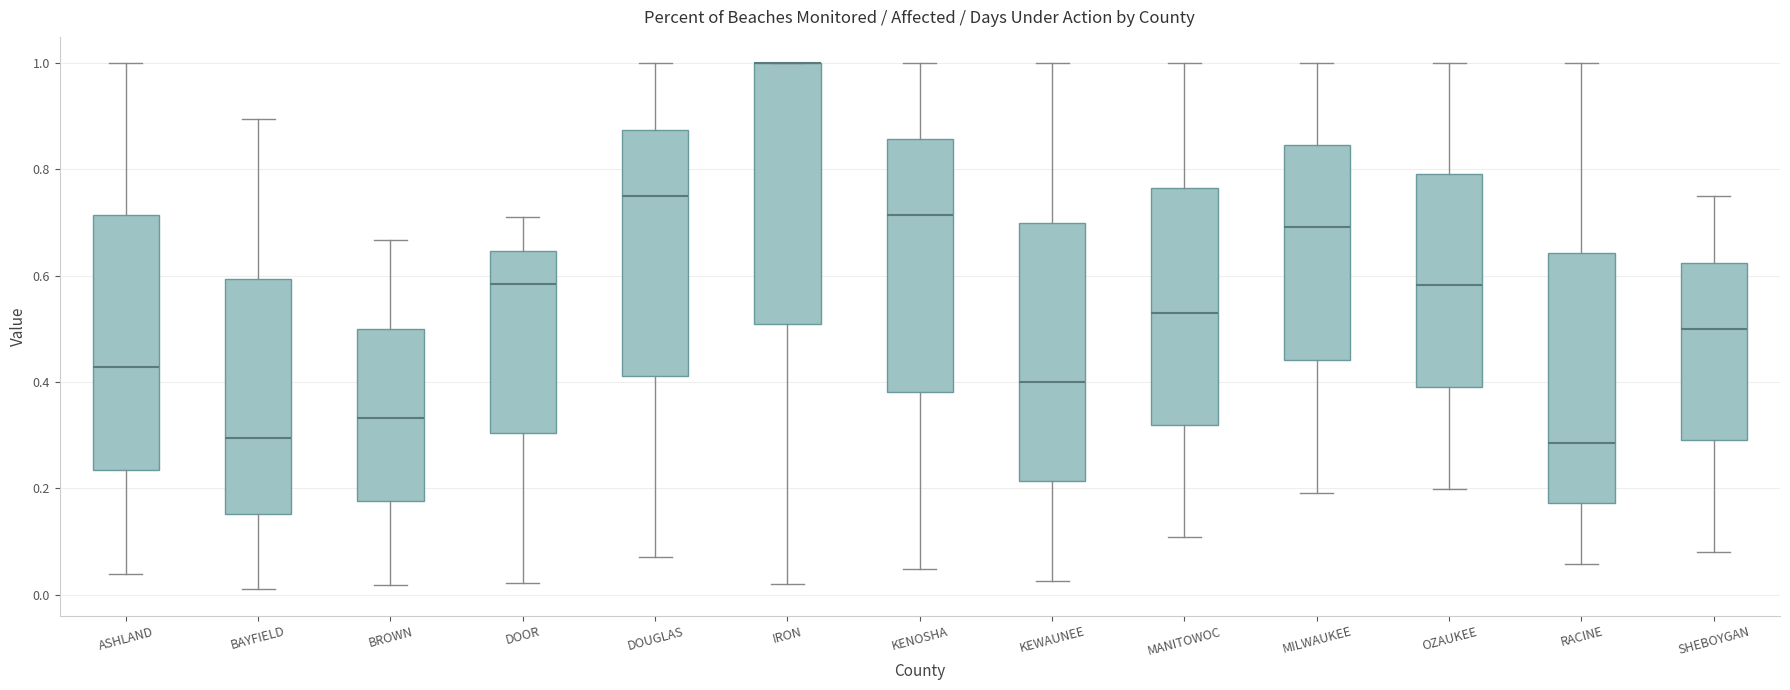

Where is the lower edge of the box for KENOSHA on the y-axis? The values are not printed on the chart, so give them approximately, as read against the axis.

0.38